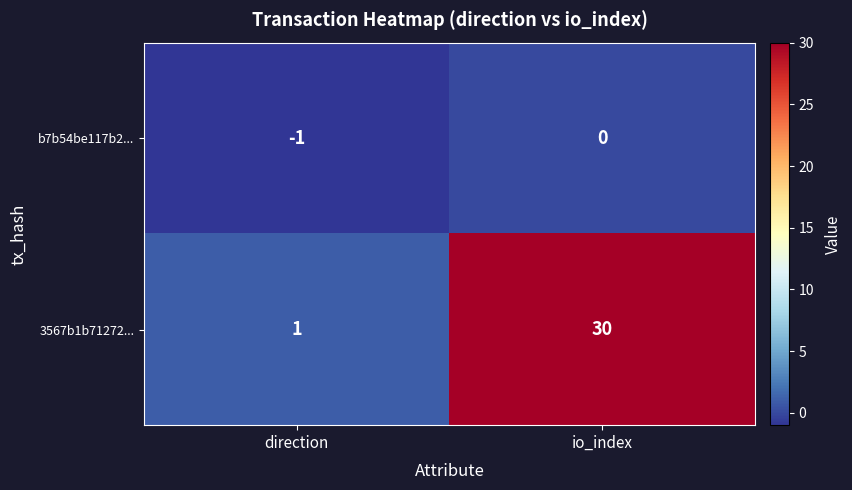

The value of 3567b1b71272... at io_index is 30. True or false?

True